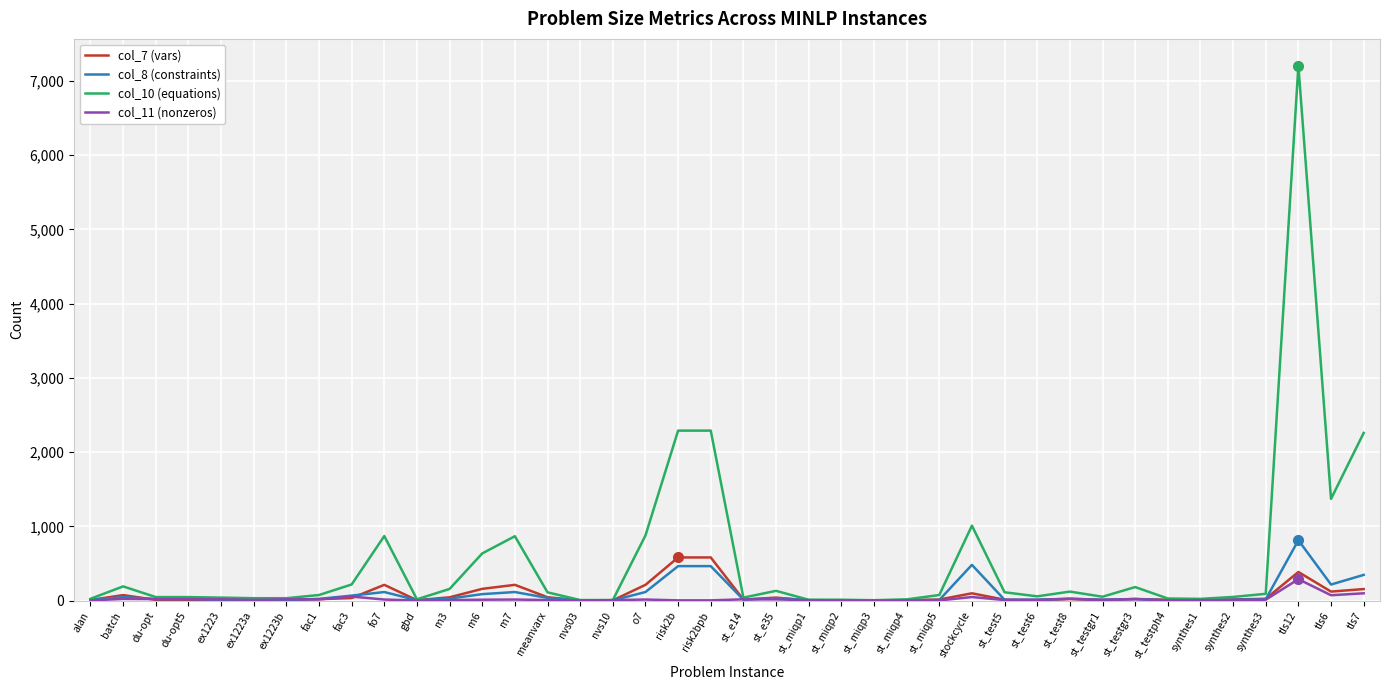

Is it true that col_7 (vars) equals 74 at batch?

True